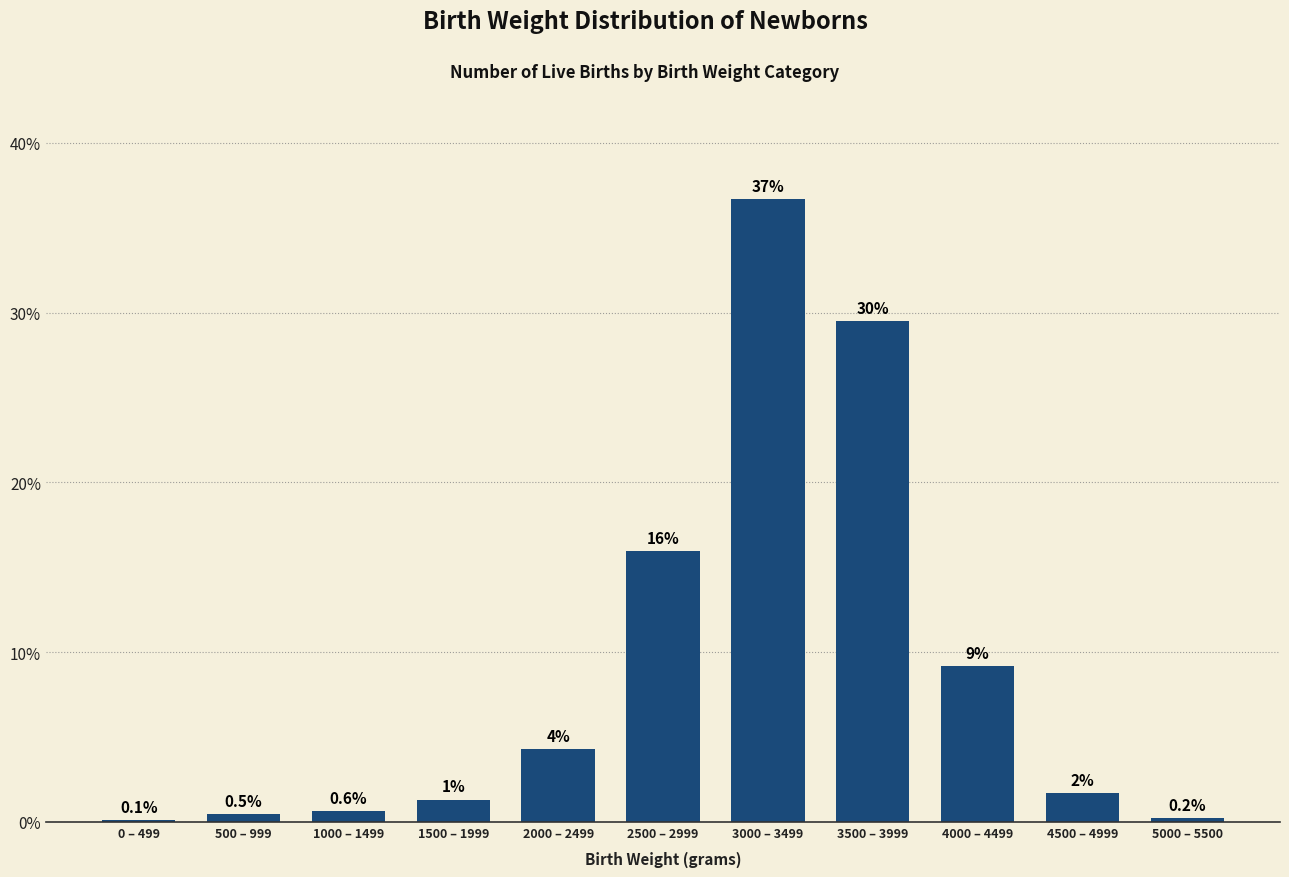

Reading left to right, extract all data points from this chart.

0.1	0.5	0.6	1.3	4.3	15.9	36.7	29.5	9.2	1.7	0.2